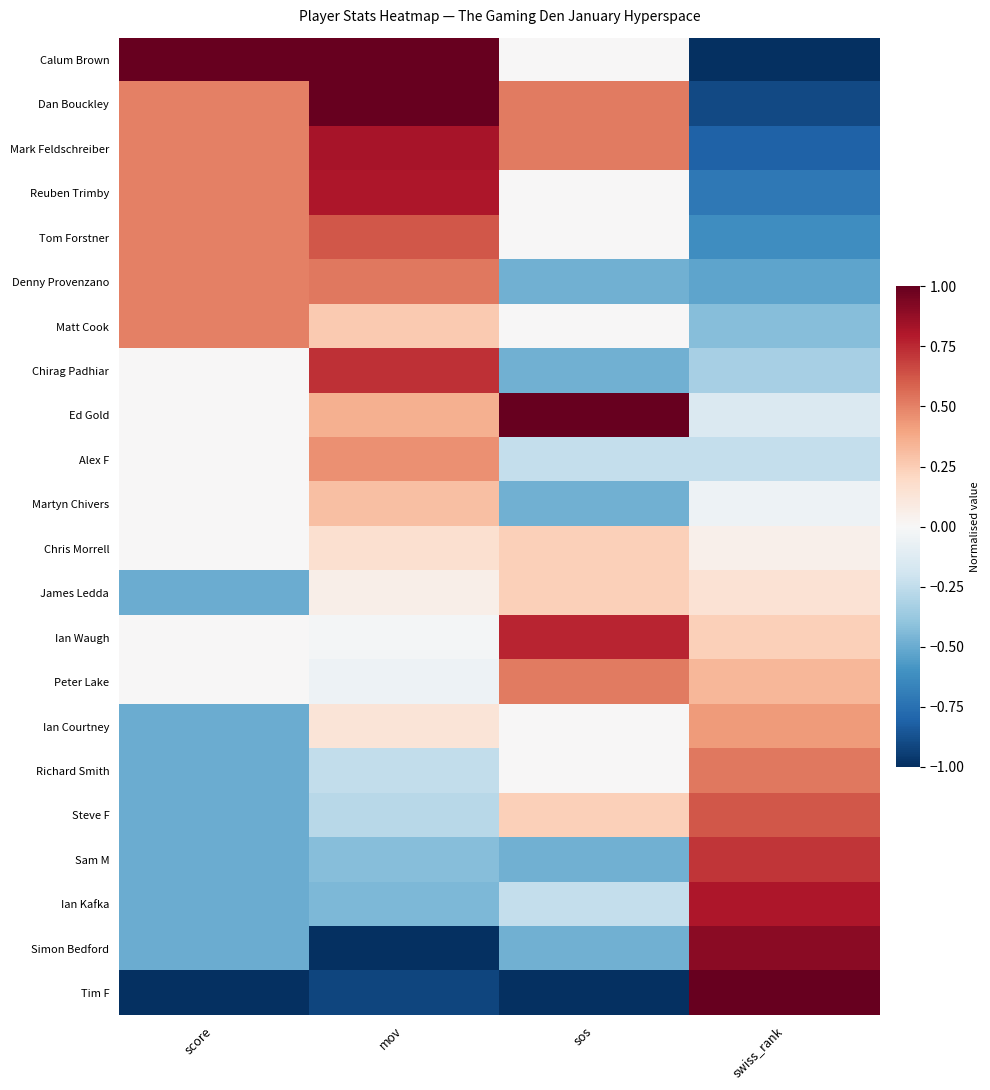

Reading left to right, extract all data points from this chart.

Calum Brown: score=1.0	mov=1.0	sos=0.0	swiss_rank=-1.0
Dan Bouckley: score=0.5	mov=1.0	sos=0.5	swiss_rank=-0.9
Mark Feldschreiber: score=0.5	mov=0.8	sos=0.5	swiss_rank=-0.8
Reuben Trimby: score=0.5	mov=0.8	sos=0.0	swiss_rank=-0.7
Tom Forstner: score=0.5	mov=0.6	sos=0.0	swiss_rank=-0.6
Denny Provenzano: score=0.5	mov=0.5	sos=-0.5	swiss_rank=-0.5
Matt Cook: score=0.5	mov=0.3	sos=0.0	swiss_rank=-0.4
Chirag Padhiar: score=0.0	mov=0.7	sos=-0.5	swiss_rank=-0.3
Ed Gold: score=0.0	mov=0.4	sos=1.0	swiss_rank=-0.1
Alex F: score=0.0	mov=0.5	sos=-0.2	swiss_rank=-0.2
Martyn Chivers: score=0.0	mov=0.3	sos=-0.5	swiss_rank=-0.0
Chris Morrell: score=0.0	mov=0.2	sos=0.2	swiss_rank=0.0
James Ledda: score=-0.5	mov=0.1	sos=0.2	swiss_rank=0.1
Ian Waugh: score=0.0	mov=-0.0	sos=0.8	swiss_rank=0.2
Peter Lake: score=0.0	mov=-0.0	sos=0.5	swiss_rank=0.3
Ian Courtney: score=-0.5	mov=0.1	sos=0.0	swiss_rank=0.4
Richard Smith: score=-0.5	mov=-0.2	sos=0.0	swiss_rank=0.5
Steve F: score=-0.5	mov=-0.3	sos=0.2	swiss_rank=0.6
Sam M: score=-0.5	mov=-0.4	sos=-0.5	swiss_rank=0.7
Ian Kafka: score=-0.5	mov=-0.4	sos=-0.2	swiss_rank=0.8
Simon Bedford: score=-0.5	mov=-1.0	sos=-0.5	swiss_rank=0.9
Tim F: score=-1.0	mov=-0.9	sos=-1.0	swiss_rank=1.0